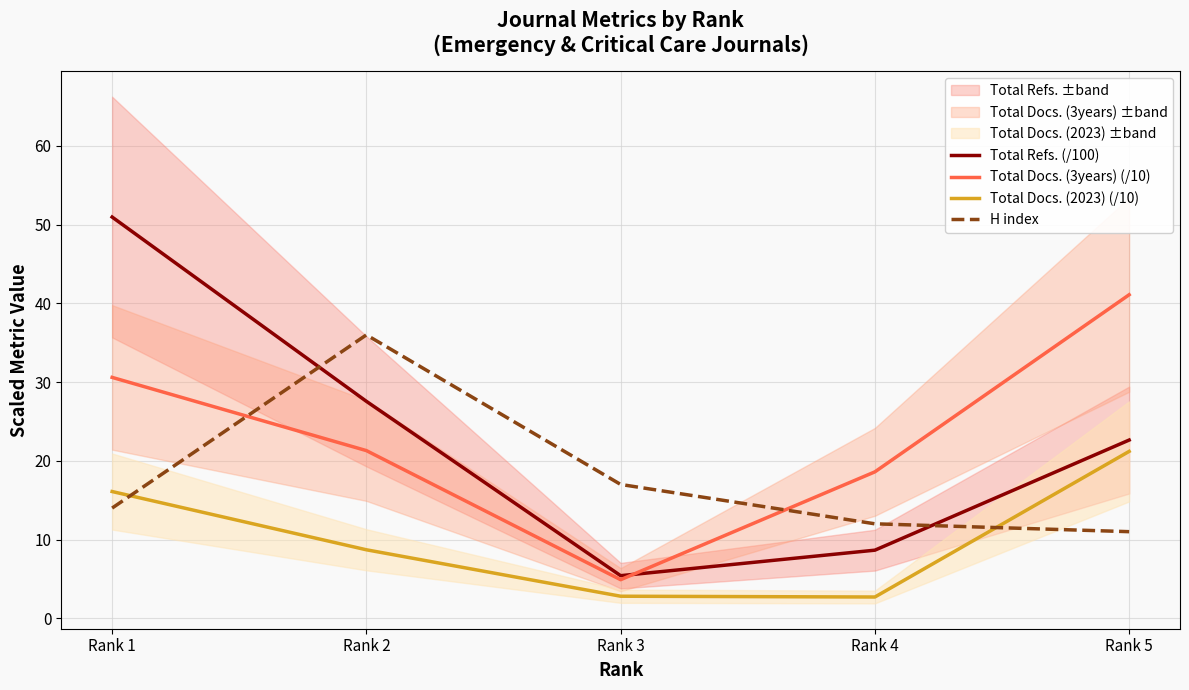

What is the maximum value shown in the chart?

51.0